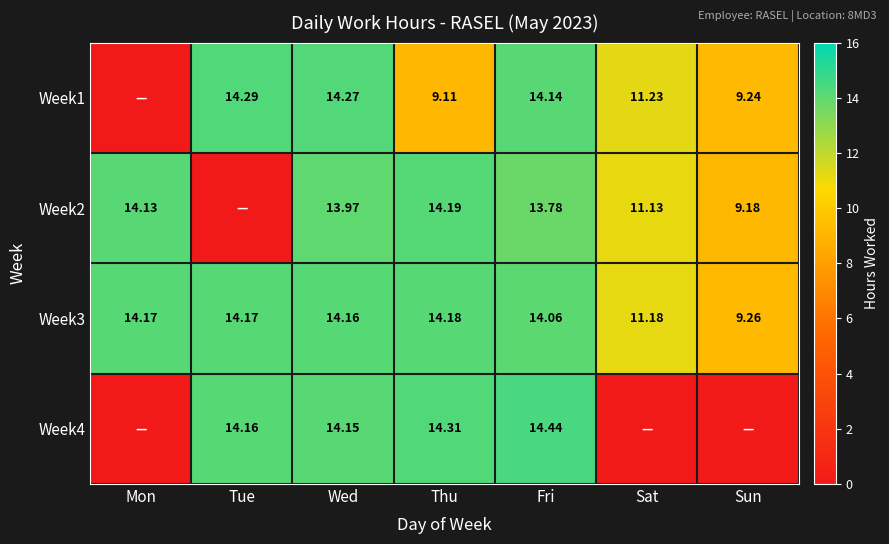

Where is Week3 nearest to the value 11?

Sat